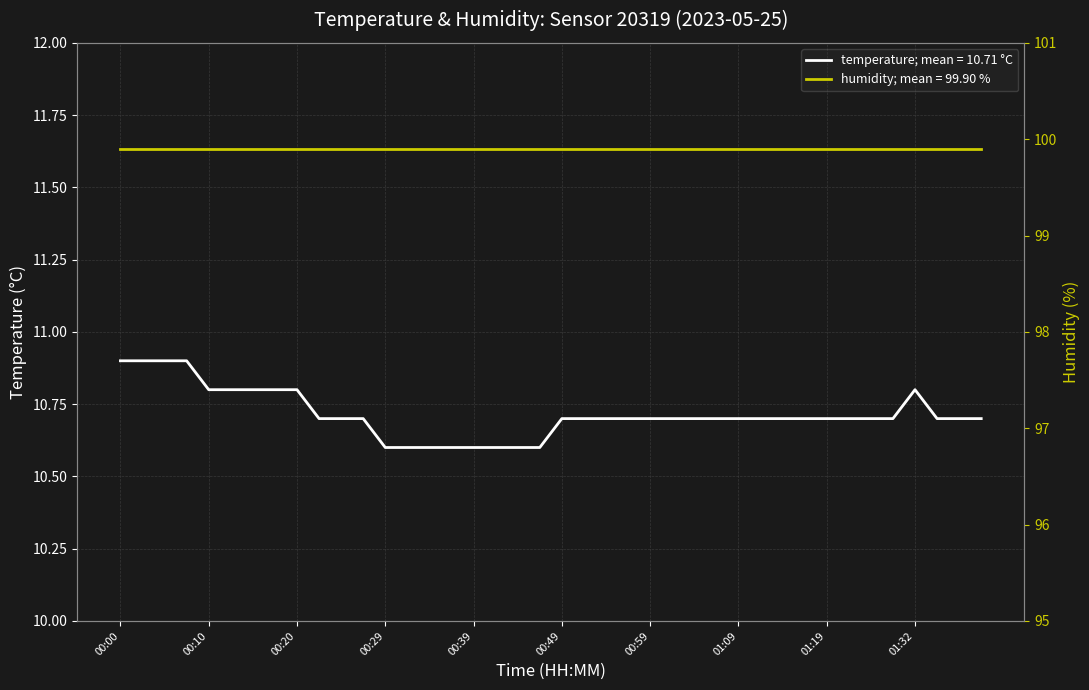

What is the change in value from 00:03 to 01:04?

-0.2